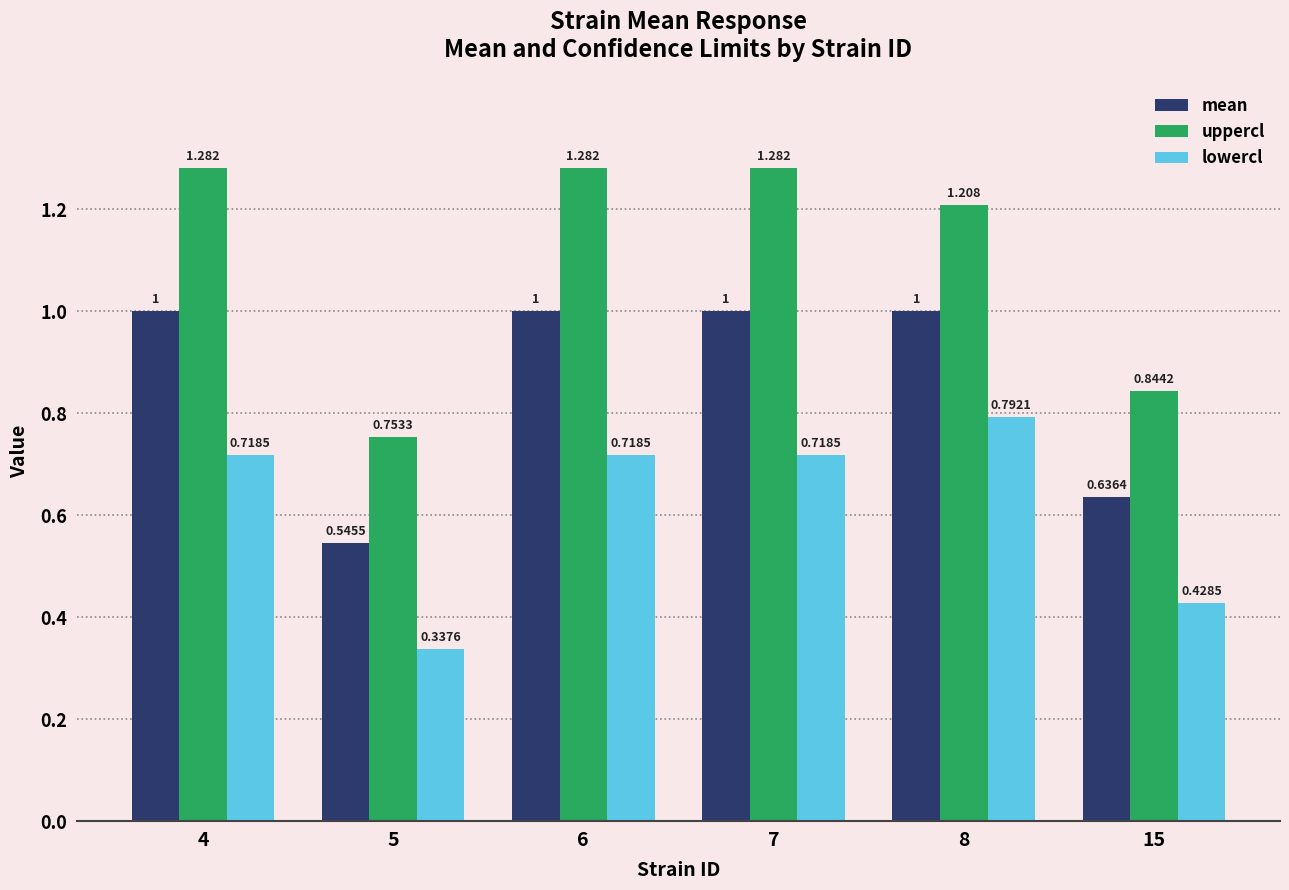

What is the sum of all uppercl values?

6.6